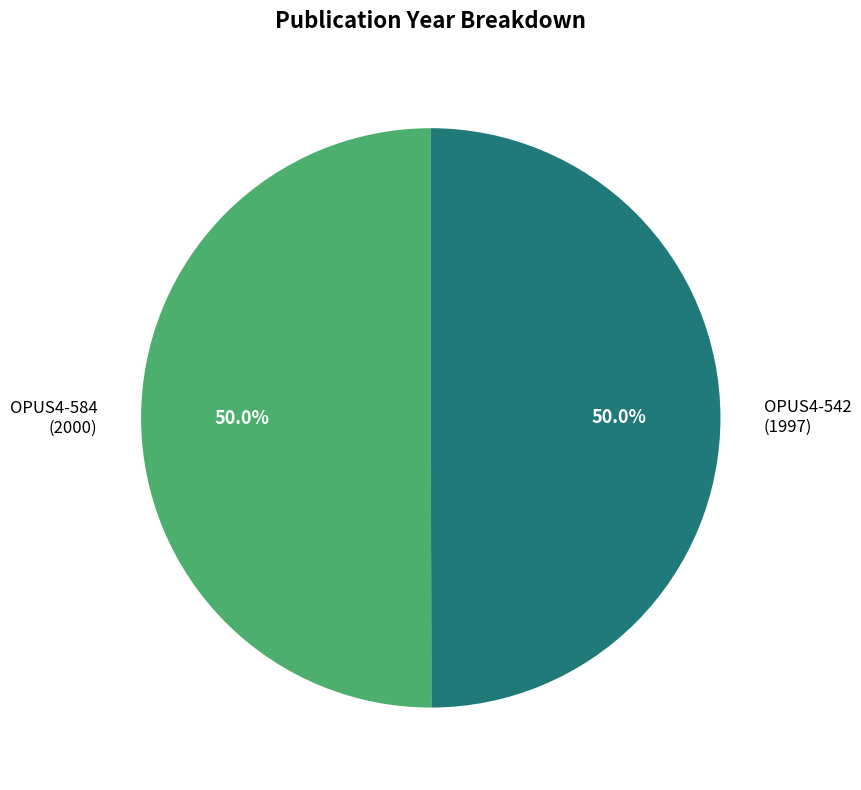

What percentage is the OPUS4-542 slice, to the nearest percent?

50%